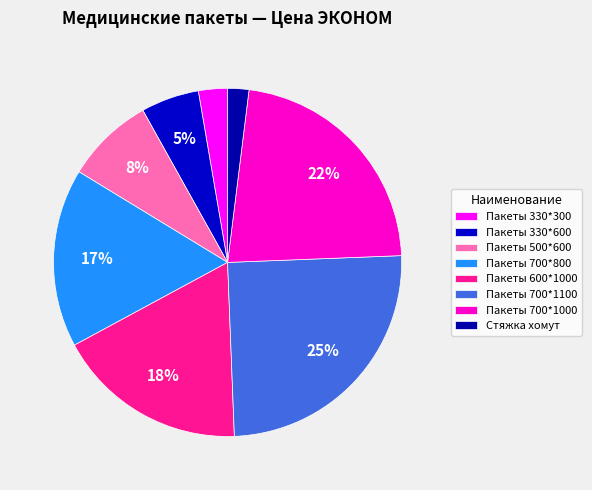

To the nearest percent, what portion does Пакеты 600*1000 represent?

18%